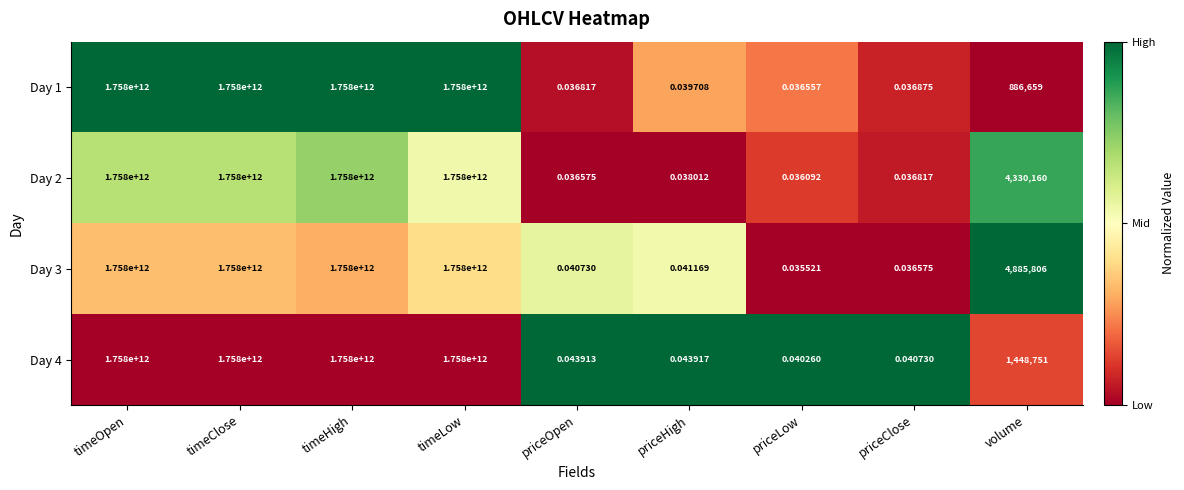

Is the value of Day 4 at priceClose greater than the value of Day 2 at timeClose?

No